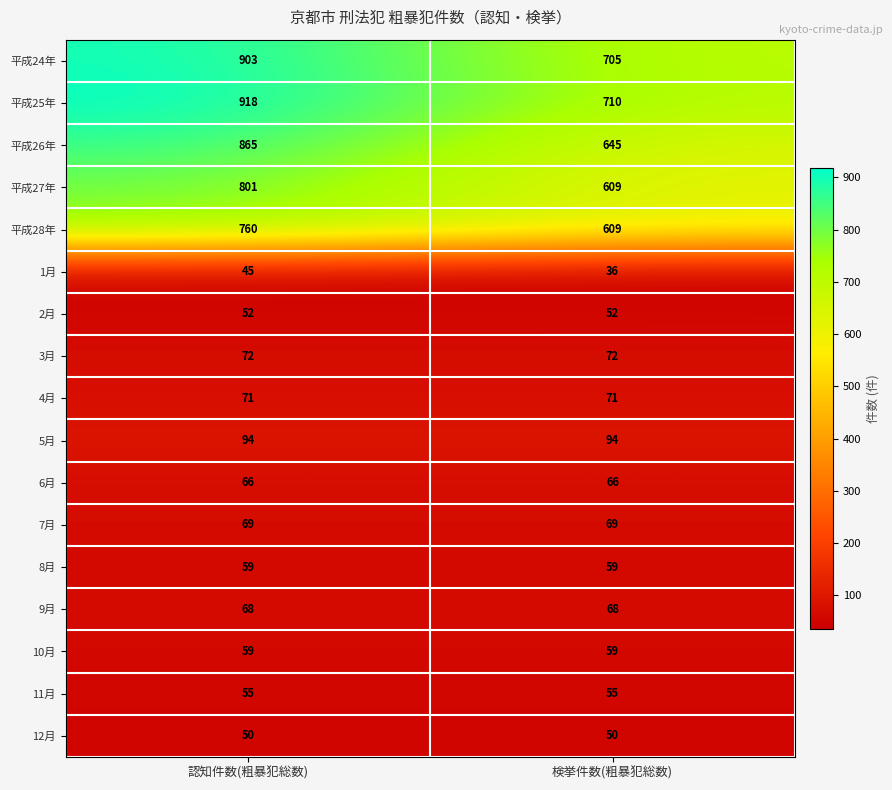

At which category does the chart reach its peak across all series?

認知件数(粗暴犯総数)